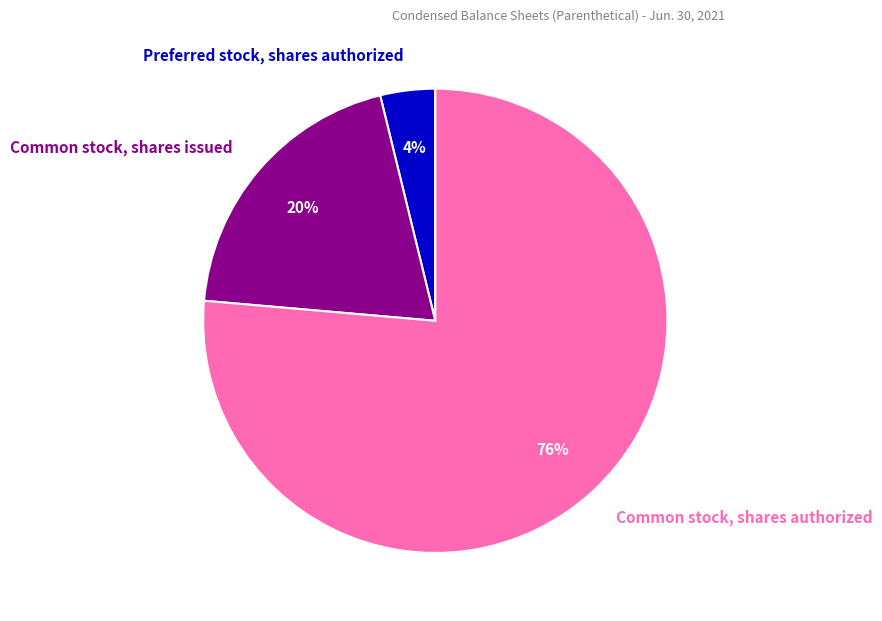

Which has a higher value, Common stock, shares issued or Common stock, shares authorized?

Common stock, shares authorized